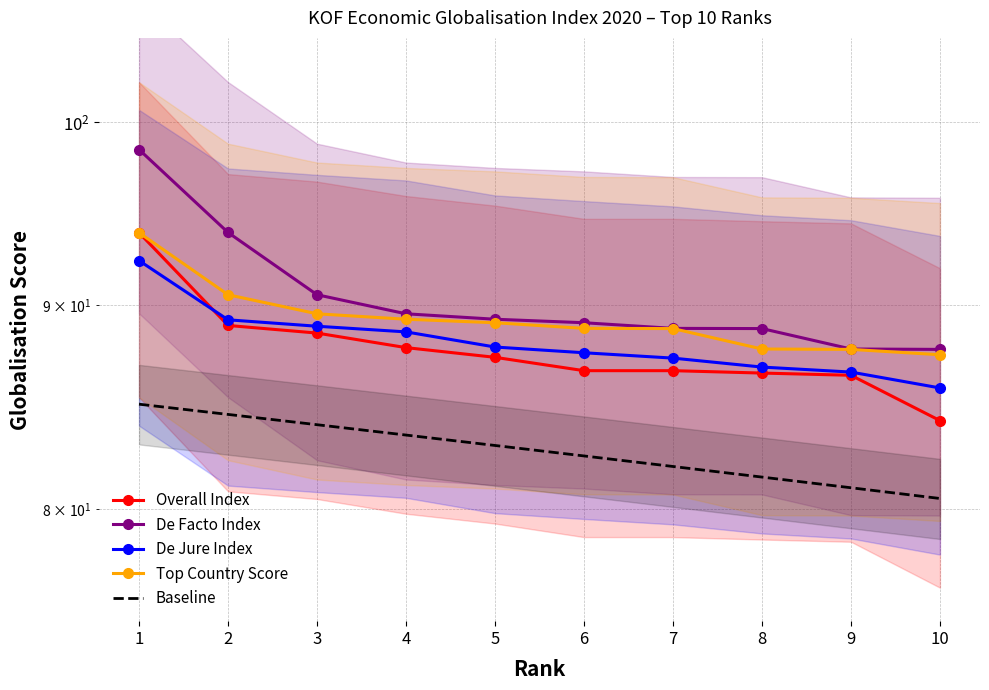

What is the difference between the maximum and minimum values in the Baseline series?

4.5